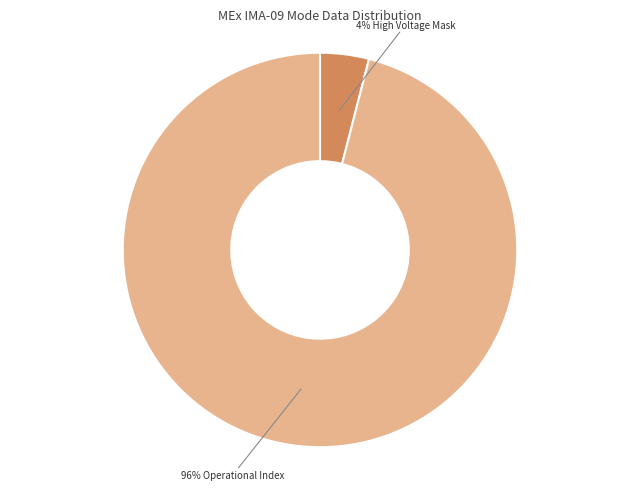

To the nearest percent, what is the average slice percentage?

50%